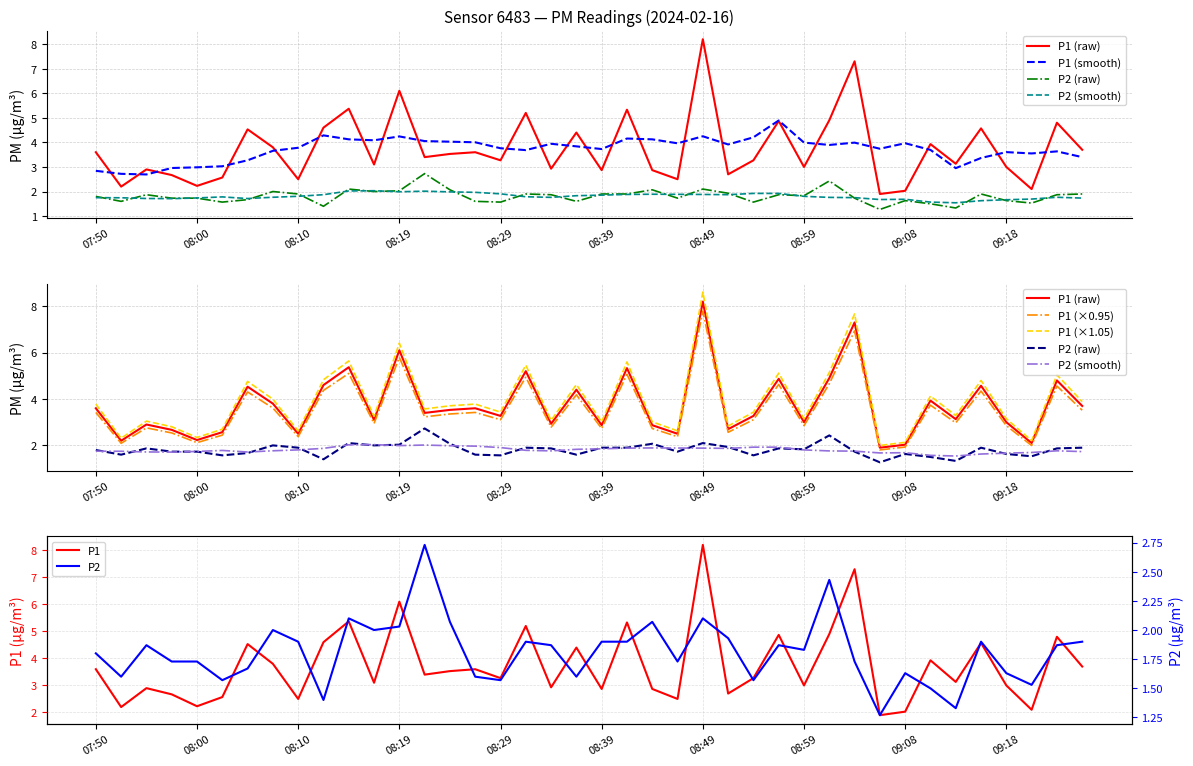

Reading left to right, extract all data points from this chart.

P1: 07:50=3.6	07:52=2.2	07:55=2.9	07:57=2.7	08:00=2.2	08:02=2.6	08:05=4.5	08:07=3.8	08:10=2.5	08:12=4.6	08:14=5.4	08:17=3.1	08:19=6.1	08:22=3.4	08:24=3.5	08:27=3.6	08:29=3.3	08:32=5.2	08:34=2.9	08:37=4.4	08:39=2.9	08:42=5.3	08:44=2.9	08:46=2.5	08:49=8.2	08:51=2.7	08:54=3.3	08:56=4.9	08:59=3.0	09:01=4.9	09:04=7.3	09:06=1.9	09:08=2.0	09:11=3.9	09:13=3.1	09:16=4.6	09:18=3.0	09:21=2.1	09:23=4.8	09:26=3.7
P2: 07:50=1.8	07:52=1.6	07:55=1.9	07:57=1.7	08:00=1.7	08:02=1.6	08:05=1.7	08:07=2.0	08:10=1.9	08:12=1.4	08:14=2.1	08:17=2.0	08:19=2.0	08:22=2.7	08:24=2.1	08:27=1.6	08:29=1.6	08:32=1.9	08:34=1.9	08:37=1.6	08:39=1.9	08:42=1.9	08:44=2.1	08:46=1.7	08:49=2.1	08:51=1.9	08:54=1.6	08:56=1.9	08:59=1.8	09:01=2.4	09:04=1.7	09:06=1.3	09:08=1.6	09:11=1.5	09:13=1.3	09:16=1.9	09:18=1.6	09:21=1.5	09:23=1.9	09:26=1.9